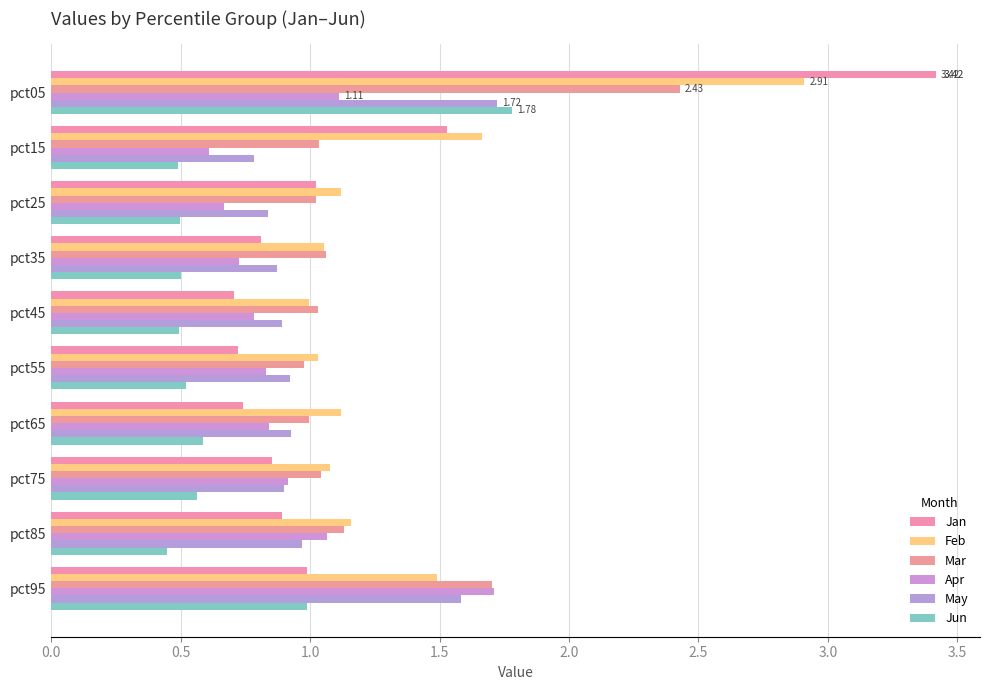

How many categories are shown in the chart?

10